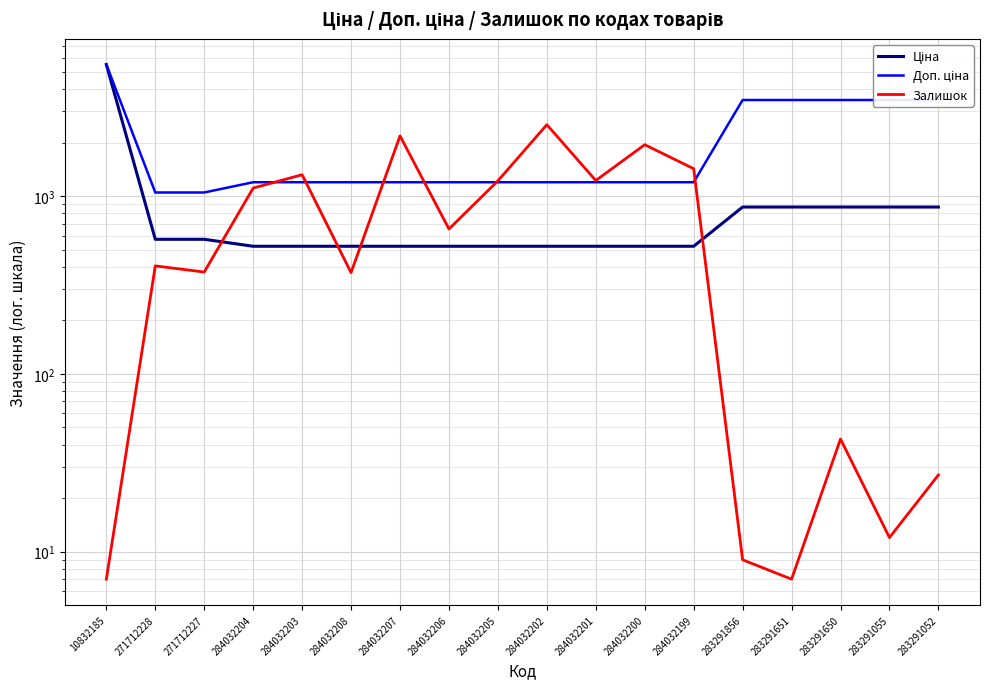

What value does the Доп. ціна series have at 283291055?

3472.1